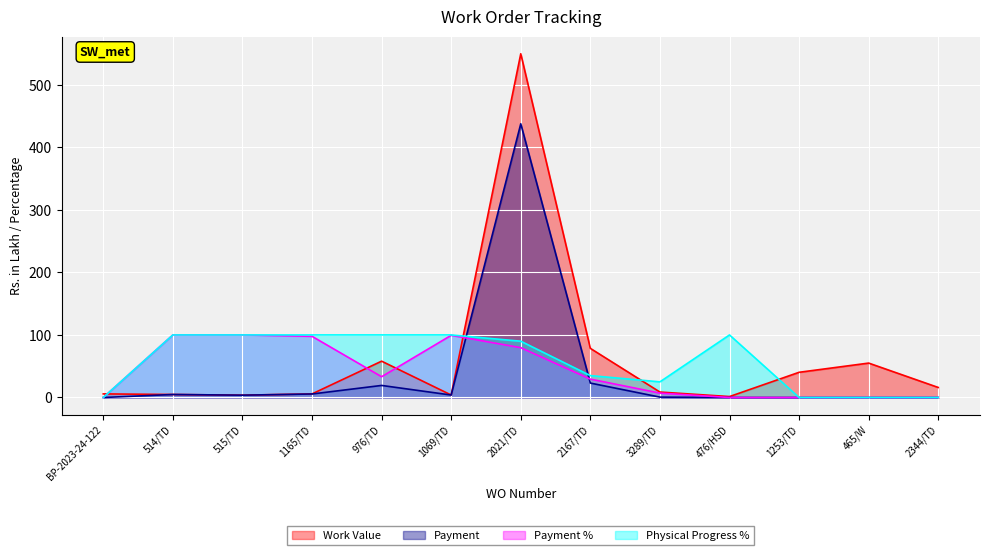

What is the difference between the Work Value values at 1165/TD and 2167/TD?

72.8